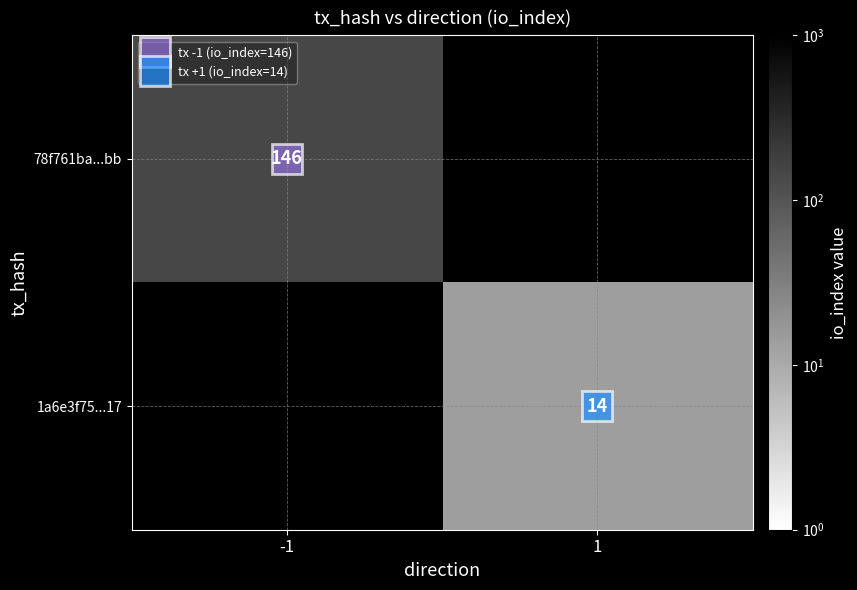

At how many categories does at least one series exceed 145?

1